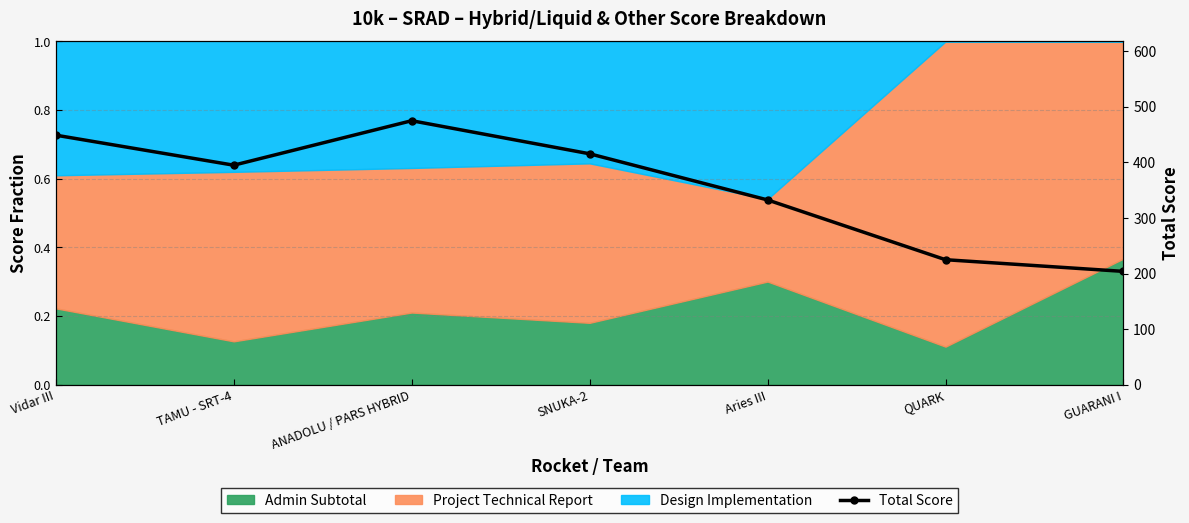

What is the sum of all values?

2496.0